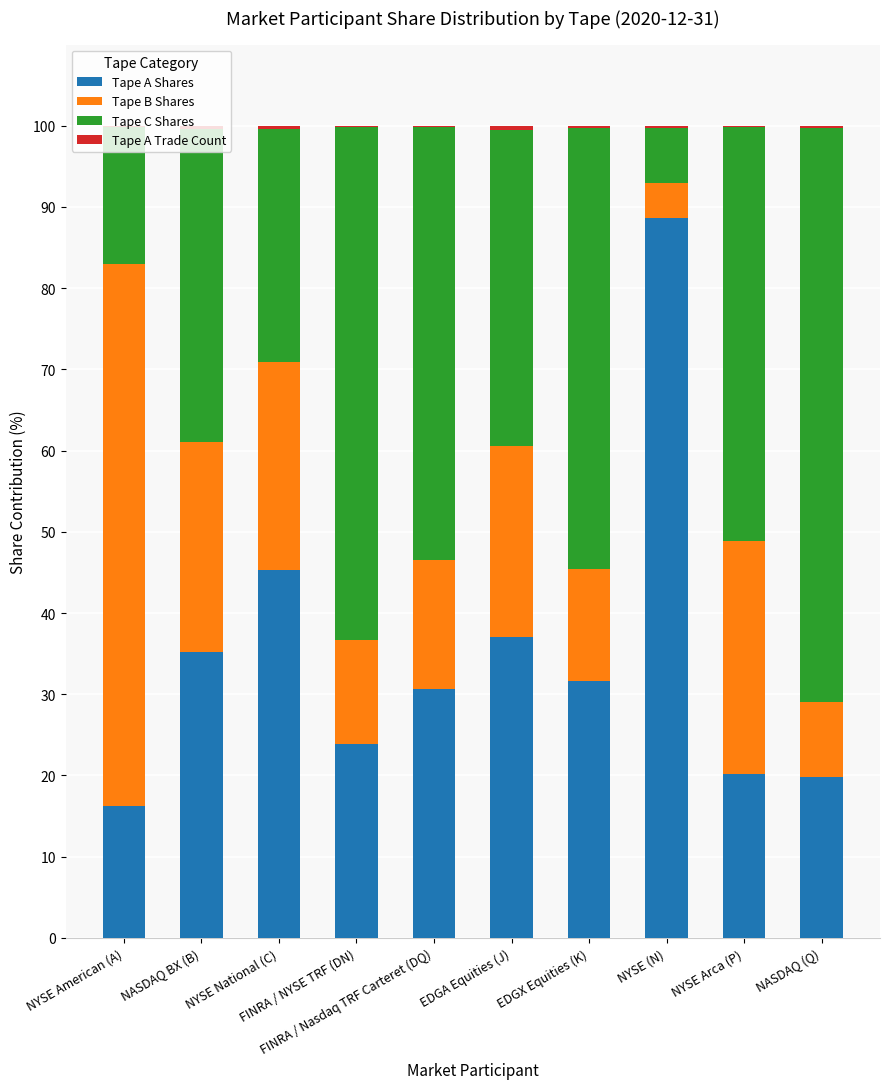

What is the sum of all Tape A Shares values?

348.6